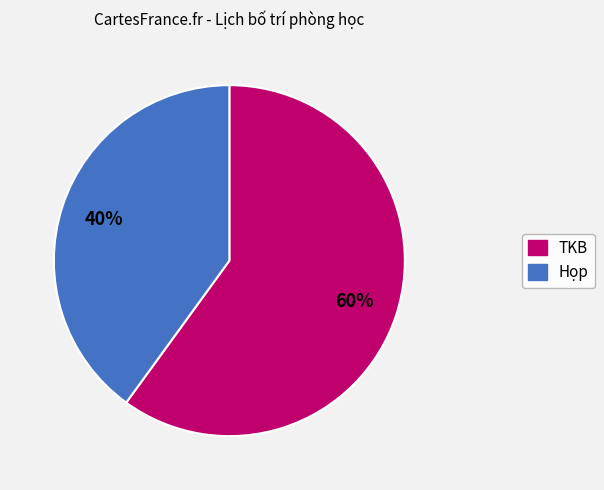

To the nearest percent, what is the difference between the largest and smallest slice percentages?

20%